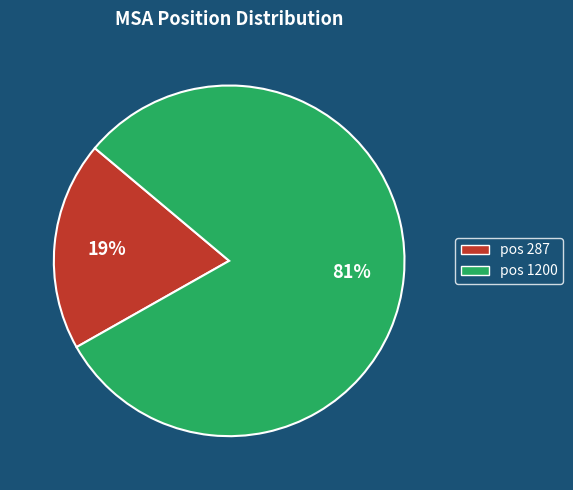

To the nearest percent, what is the average slice percentage?

50%